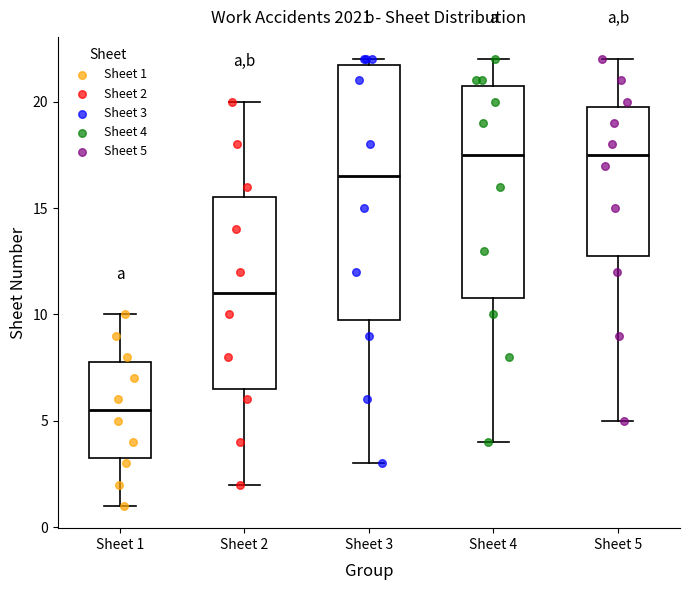

Reading left to right, transcribe this box plot: for each box, give where its median line is, the range the box spans, and where its two whiskers end, as read against the y-axis. The values are not printed on the chart, so give them approximately, as read against the axis.

Sheet 1: median 5.5, box 3.5 to 8.0, whiskers 1.0 to 10.0
Sheet 2: median 11.0, box 6.5 to 15.5, whiskers 2.0 to 20.0
Sheet 3: median 16.5, box 10.0 to 22.0, whiskers 3.0 to 22.0 (just above the box's upper edge)
Sheet 4: median 17.5, box 11.0 to 21.0, whiskers 4.0 to 22.0
Sheet 5: median 17.5, box 13.0 to 20.0, whiskers 5.0 to 22.0